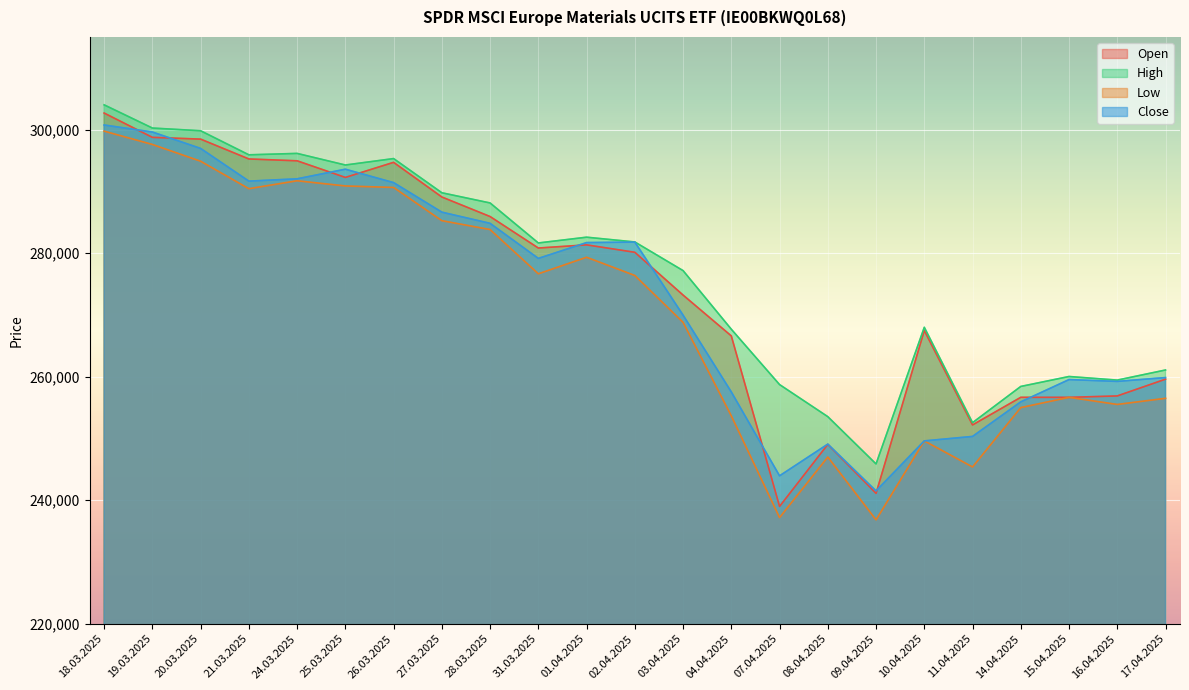

True or false: Close has a value of 533672 at 18.03.2025.

False